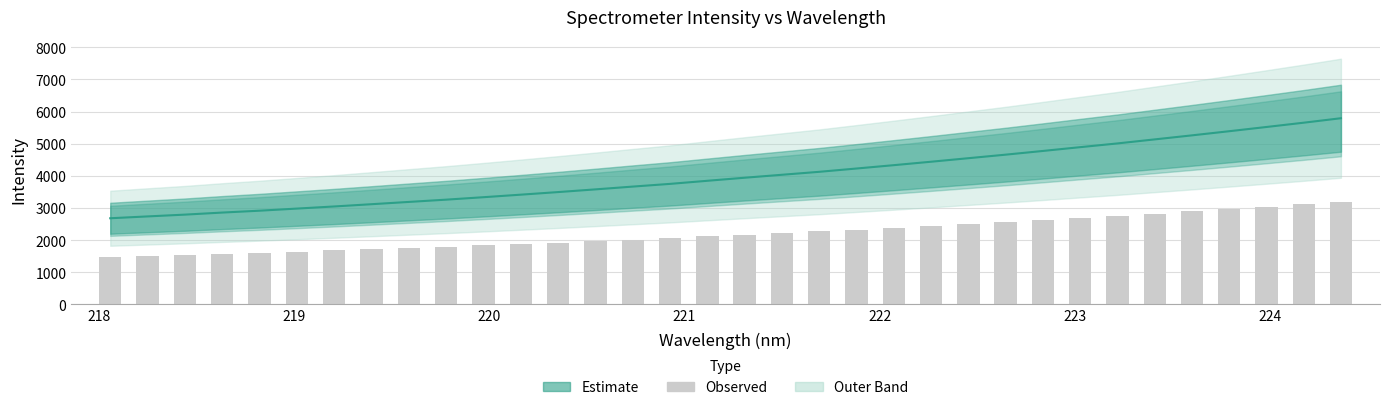

Reading left to right, what are all the values shown in this chart?

218.0596=2679.0	218.2508=2736.1	218.442=2792.0	218.6332=2856.0	218.8244=2914.4	219.0156=2980.2	219.2067=3046.1	219.3979=3116.5	219.589=3187.7	219.7801=3258.2	219.9712=3334.6	220.1623=3413.5	220.3533=3494.4	220.5444=3578.3	220.7354=3665.1	220.9264=3749.4	221.1174=3845.8	221.3083=3940.9	221.4993=4032.9	221.6902=4125.1	221.8812=4227.9	222.0721=4332.1	222.263=4439.2	222.4538=4549.0	222.6447=4659.1	222.8355=4774.8	223.0264=4892.9	223.2172=5009.1	223.408=5134.8	223.5987=5260.3	223.7895=5389.3	223.9802=5521.0	224.1709=5654.5	224.3616=5794.1